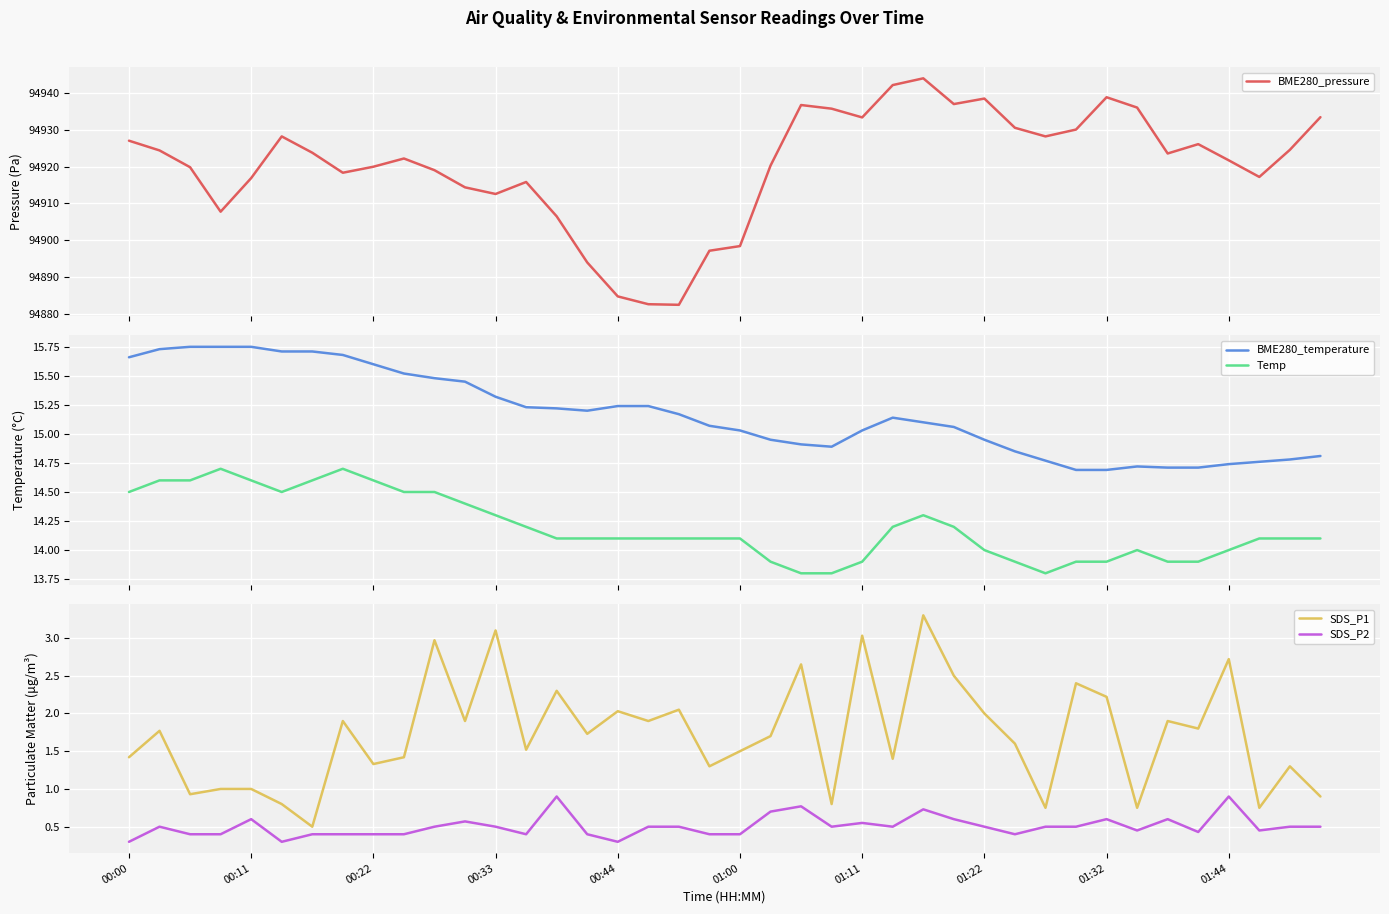

Read the SDS_P2 value at 33.

0.5